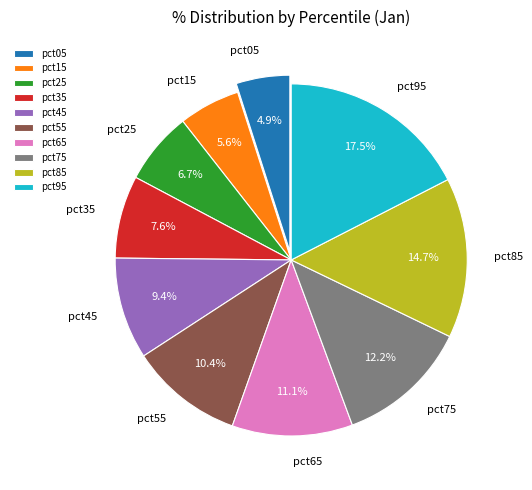

Does pct95 account for over 50% of the chart?

No